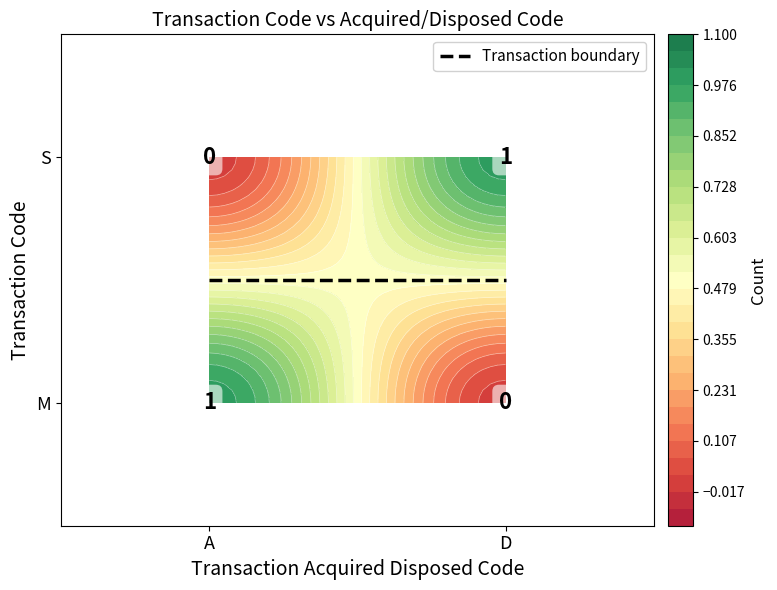

The value of M at A is 1. True or false?

False